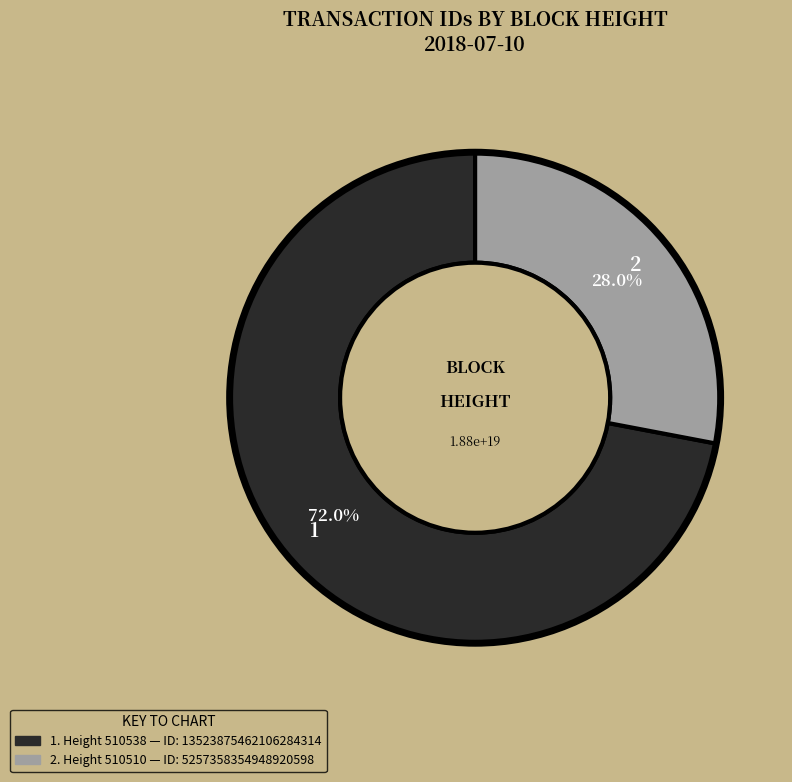

Is there a majority slice in this chart?

Yes